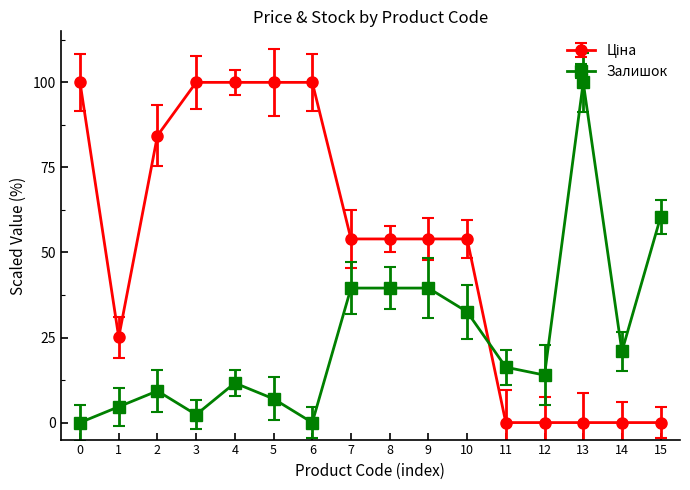

Count the number of data series in this chart.

2